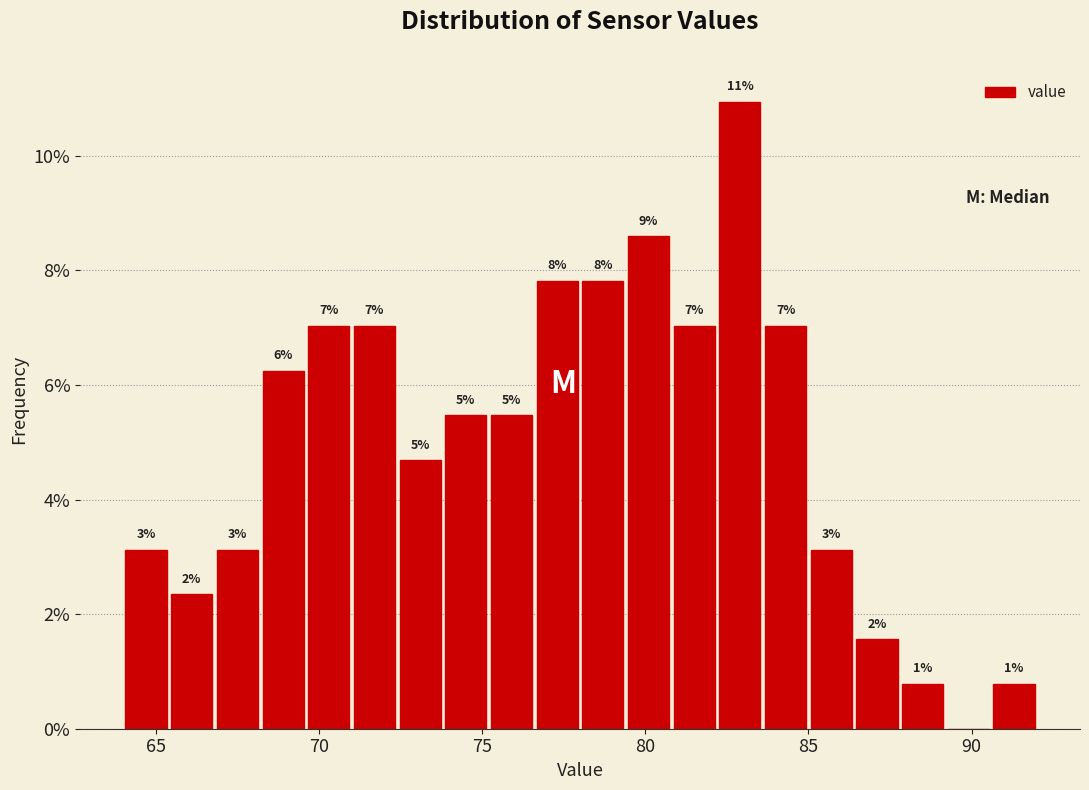

Around what value on the x-axis is the tallest bar? Give the approximate position of its centre, as read against the axis.

83.0